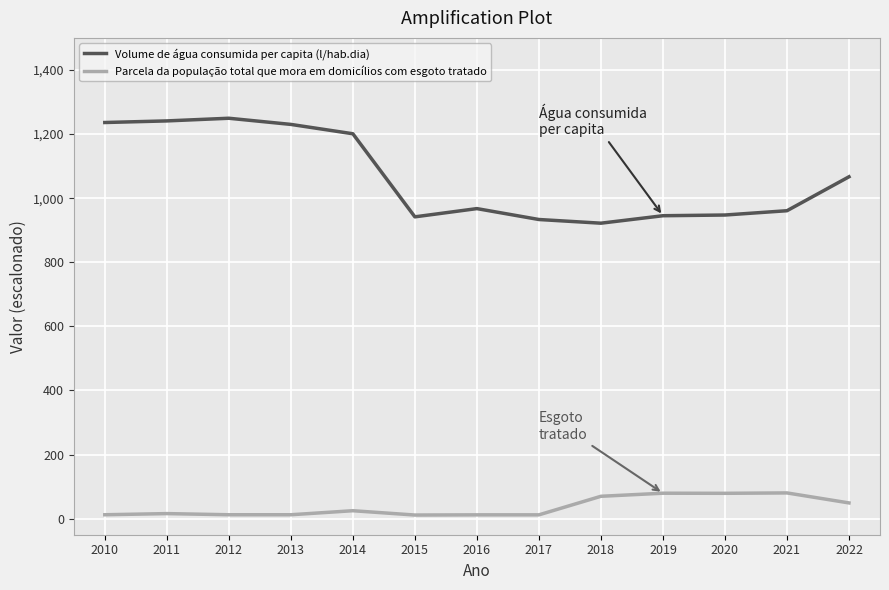

What is the sum of the Volume de água consumida per capita (l/hab.dia) values at 2015 and 2014?

2142.6